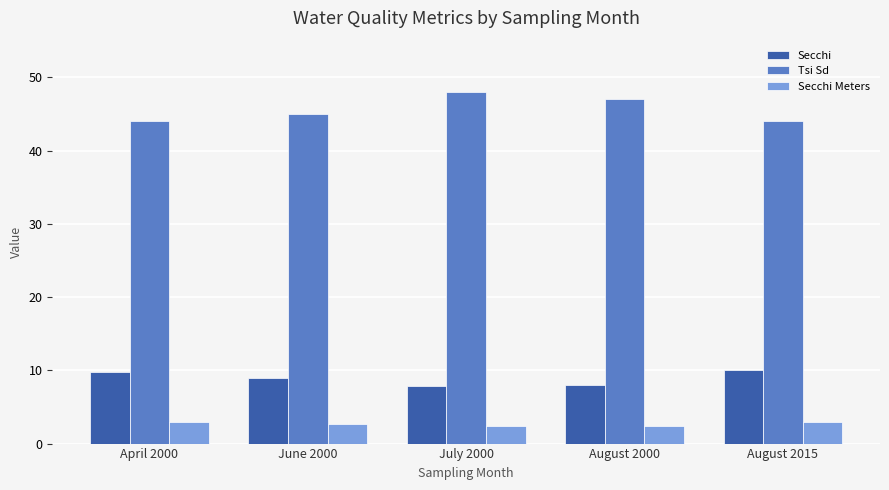

What is the average value of the Secchi Meters series?

2.7